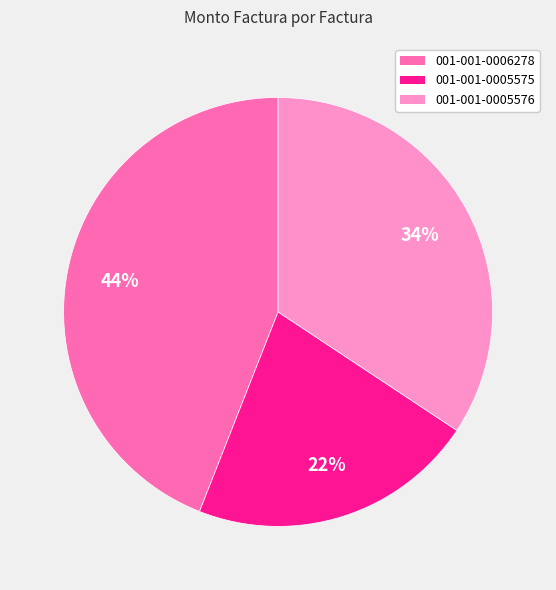

Is there a majority slice in this chart?

No